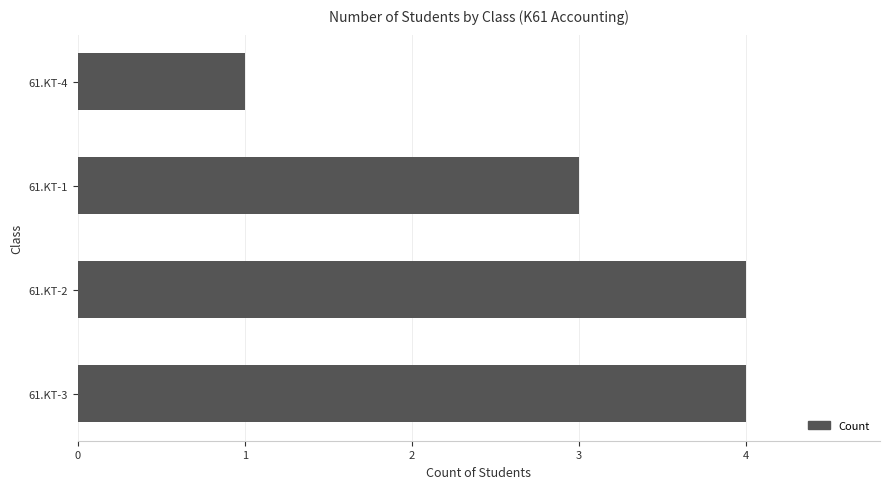

Are the bars horizontal?

Yes